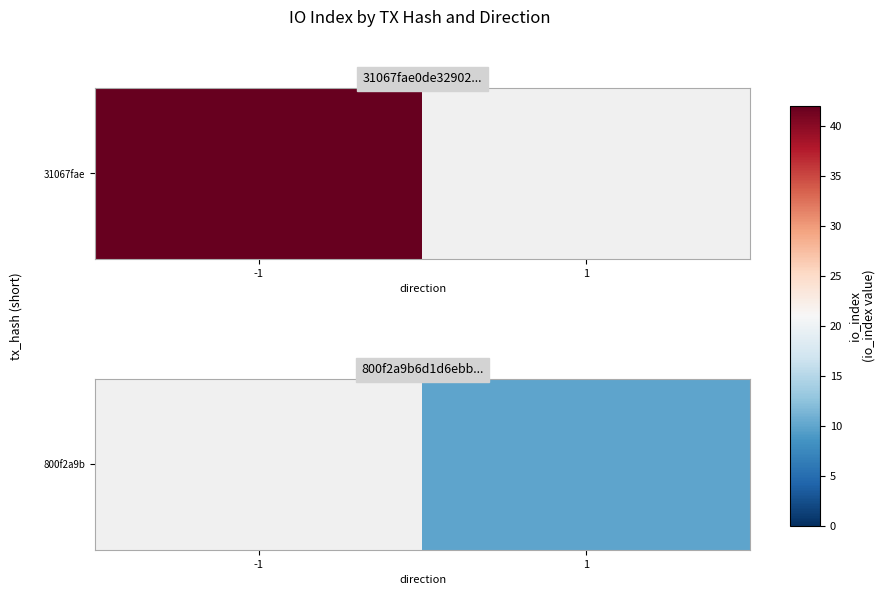

Which label corresponds to the smallest value in the chart?

1